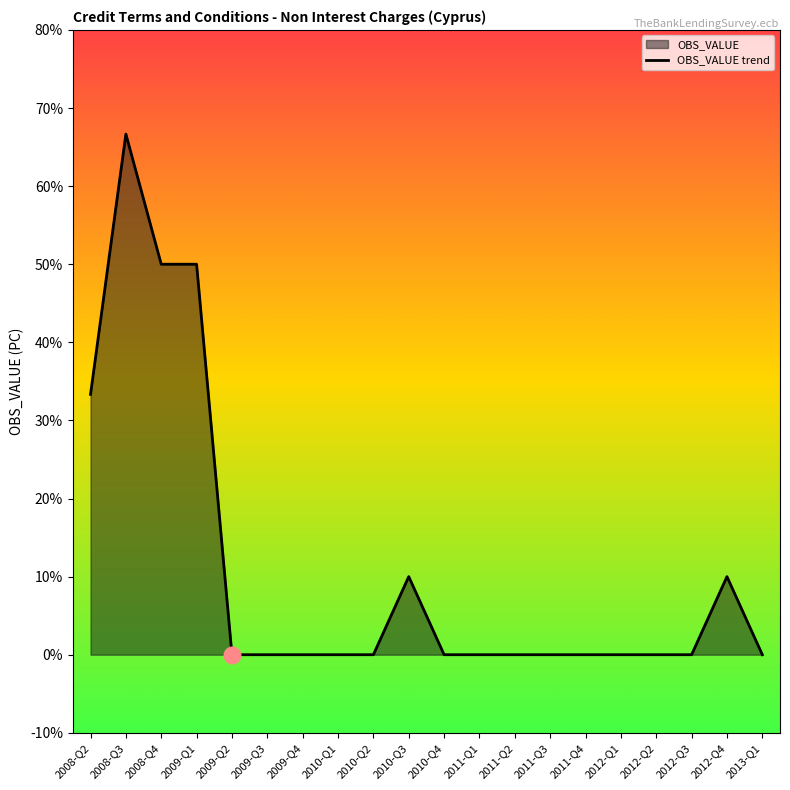

Between 2010-Q2 and 2012-Q1, which is larger?

2010-Q2